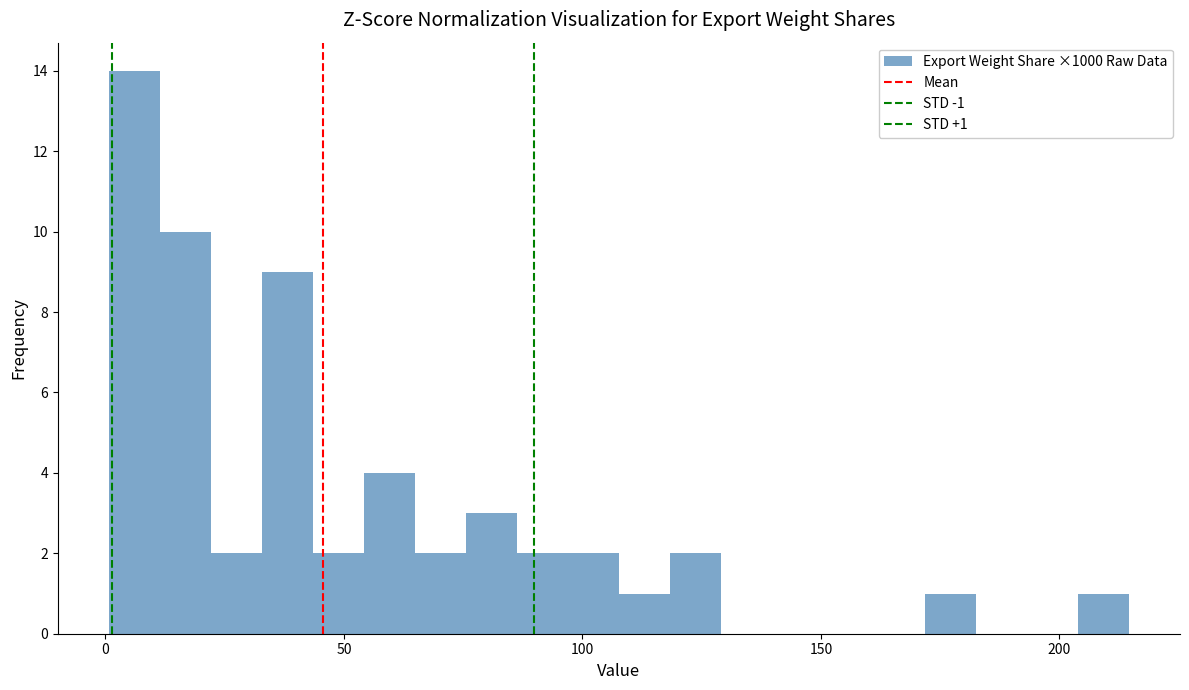

Around what value on the x-axis is the tallest bar? Give the approximate position of its centre, as read against the axis.

5